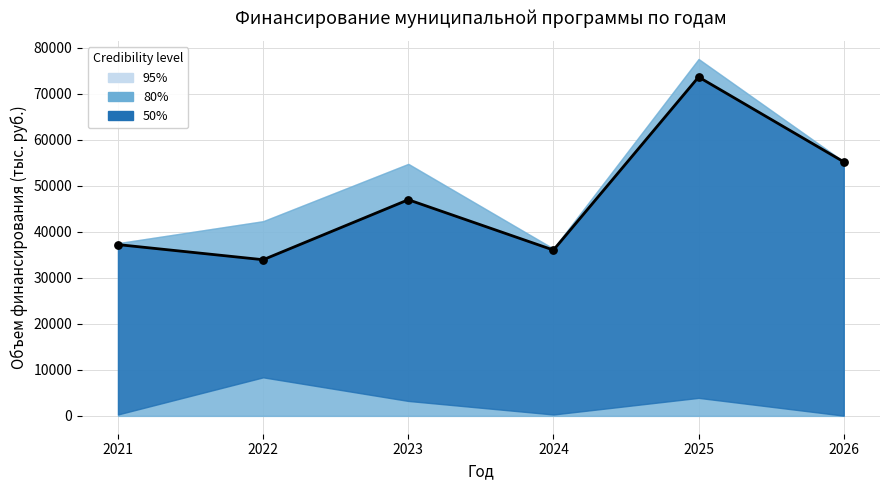

Which has a higher value, 2023 or 2021?

2023